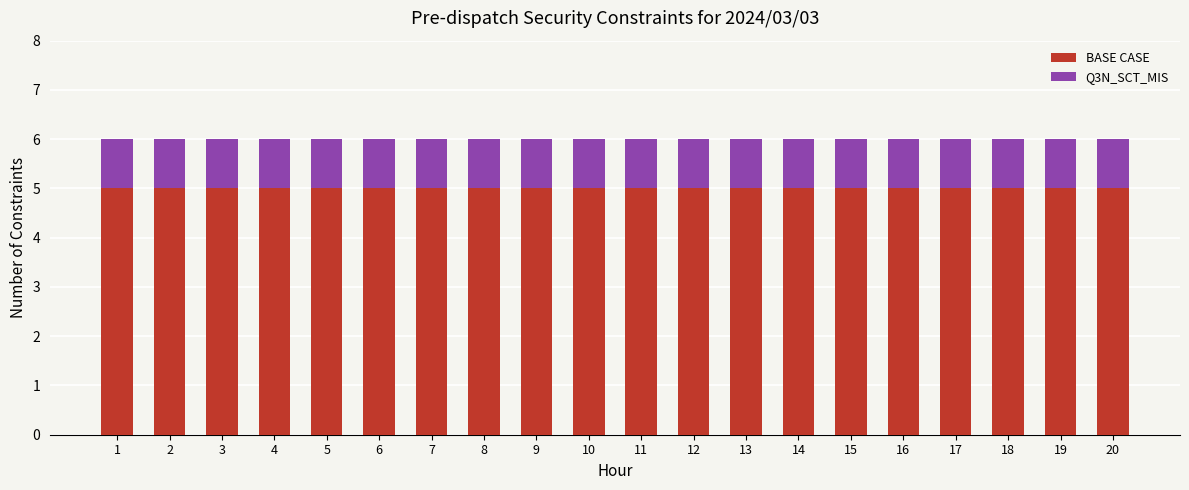

Is it true that BASE CASE equals 3 at 19?

False